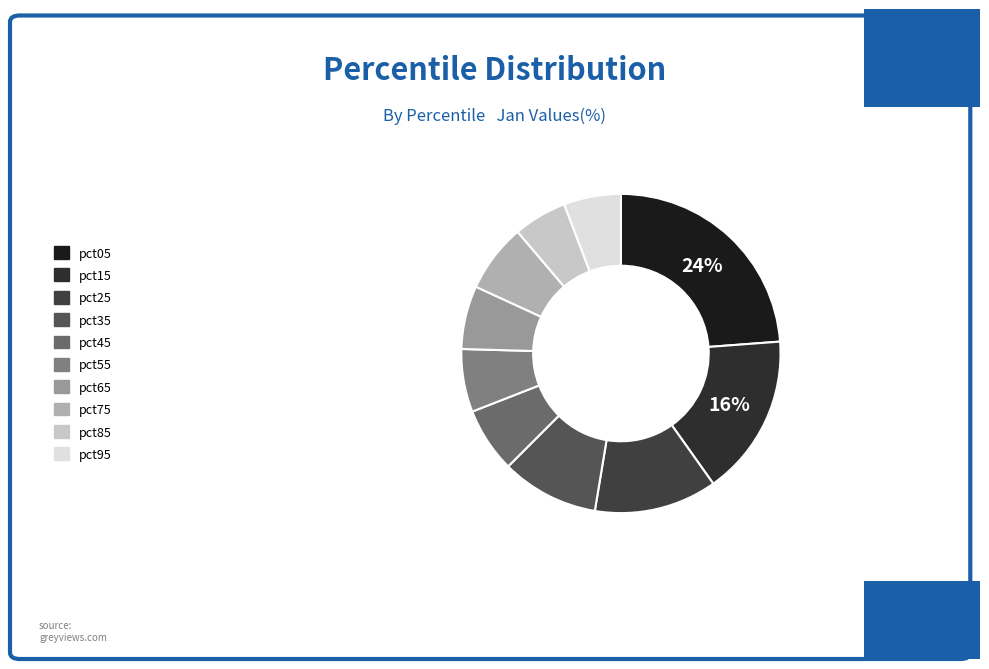

To the nearest percent, what percentage of the pie is pct65?

6%